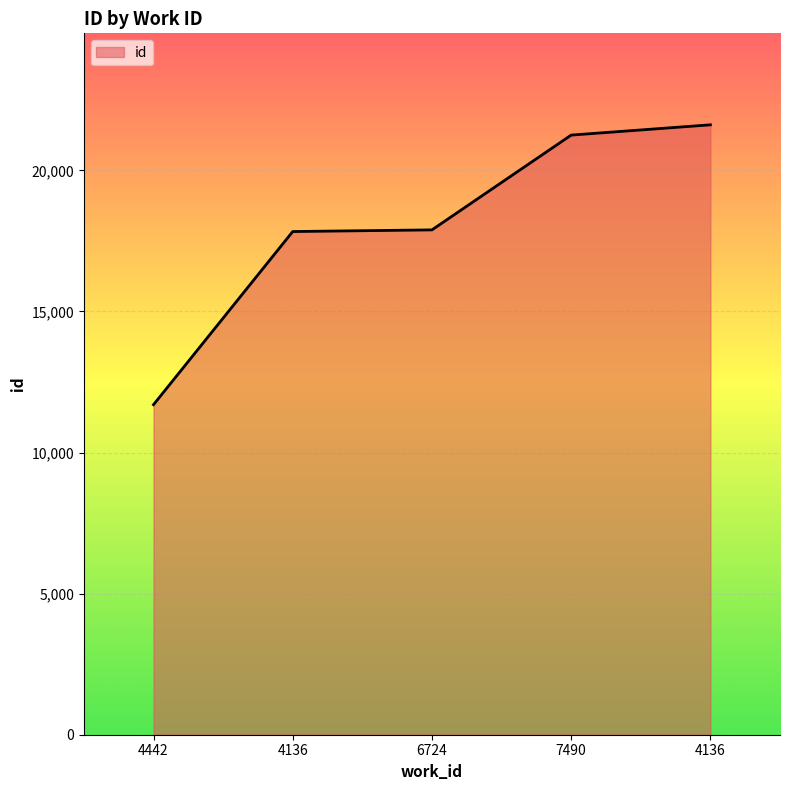

Where is the data nearest to the value 16654?

4136